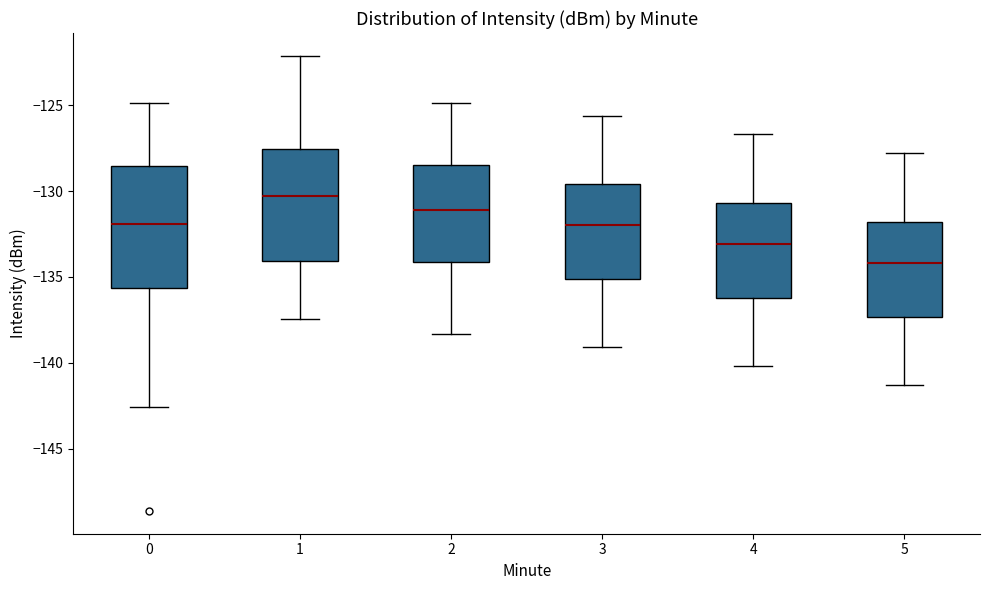

Reading left to right, read every box against the y-axis: the position of its median line, the range the box covers, and the ends of its whiskers. The values are not printed on the chart, so give them approximately, as read against the axis.

0: median -132.0, box -135.5 to -128.5, whiskers -142.5 to -125.0
1: median -130.5, box -134.0 to -127.5, whiskers -137.5 to -122.0
2: median -131.0, box -134.0 to -128.5, whiskers -138.5 to -125.0
3: median -132.0, box -135.0 to -129.5, whiskers -139.0 to -125.5
4: median -133.0, box -136.0 to -130.5, whiskers -140.0 to -126.5
5: median -134.0, box -137.5 to -132.0, whiskers -141.5 to -128.0